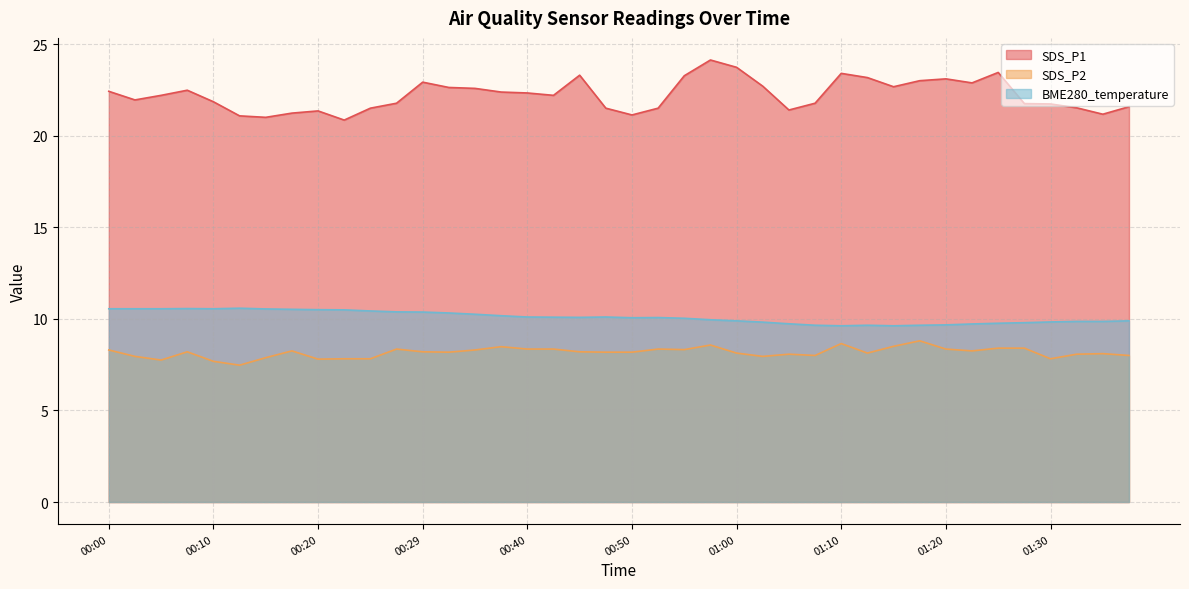

What is the sum of all SDS_P1 values?

888.6